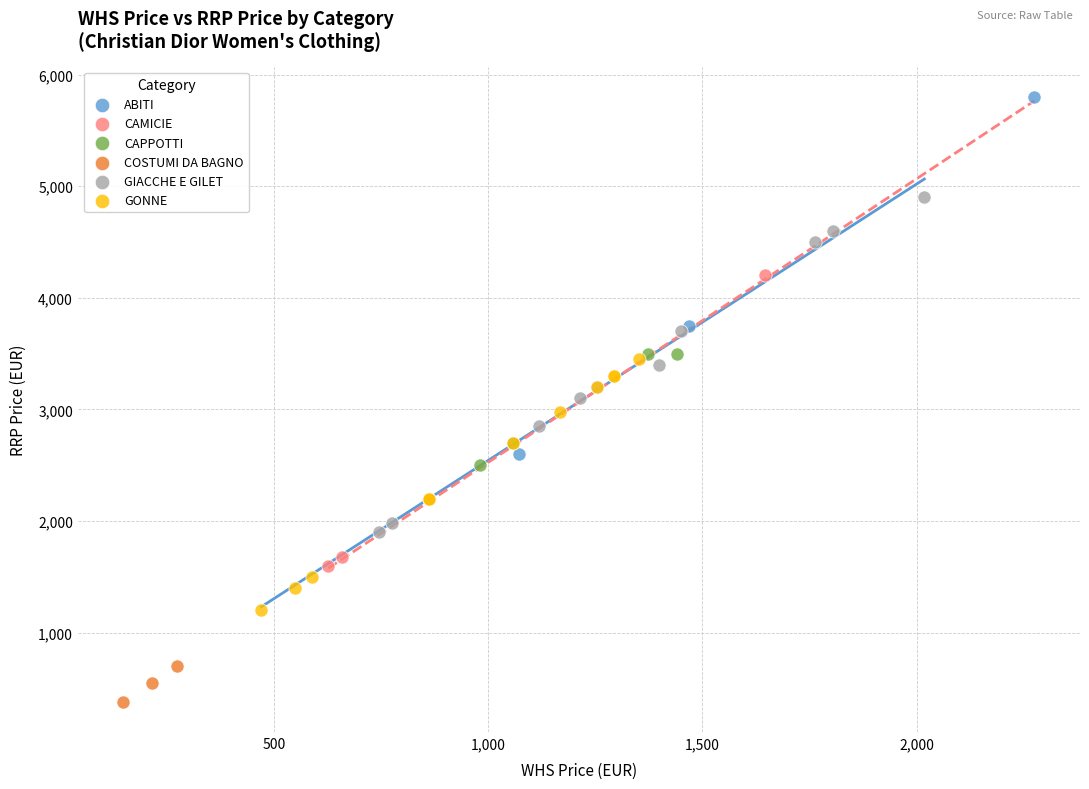

Which series has the widest spread of Y values?

ABITI